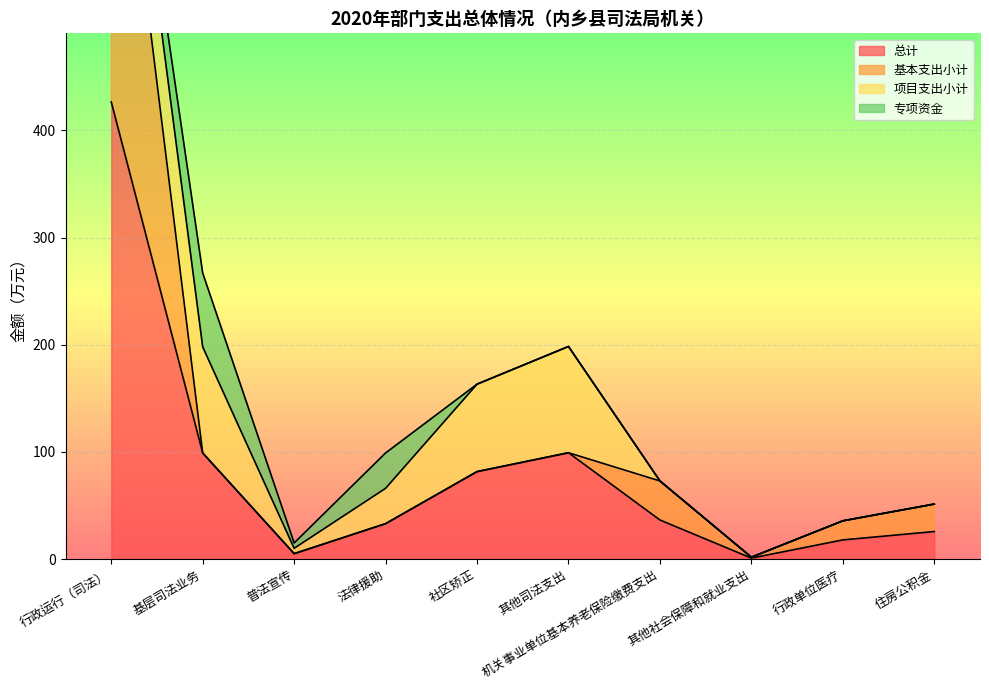

What is the difference between the highest and lowest values at 住房公积金?

25.6